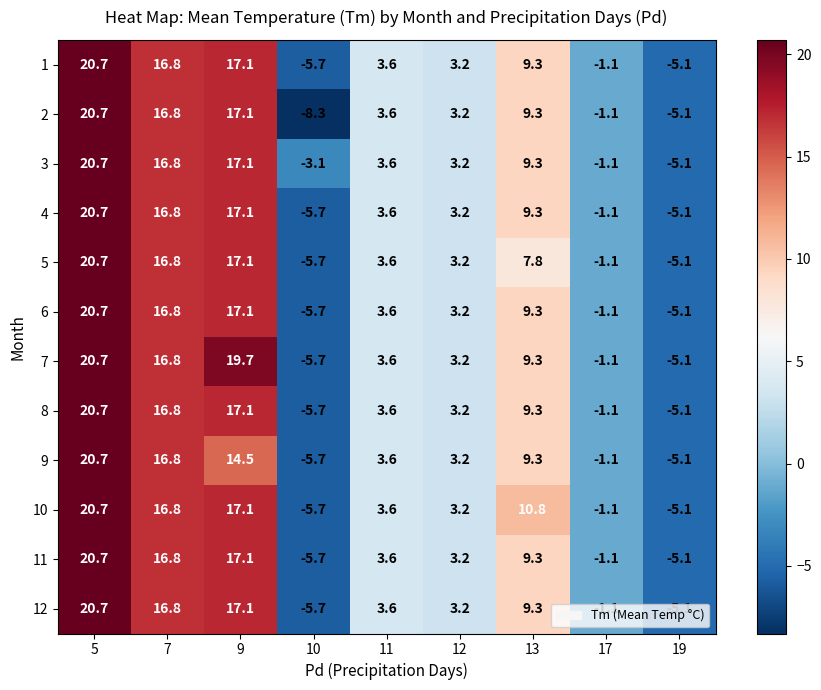

The value of 7 at 12 is 4.5. True or false?

False